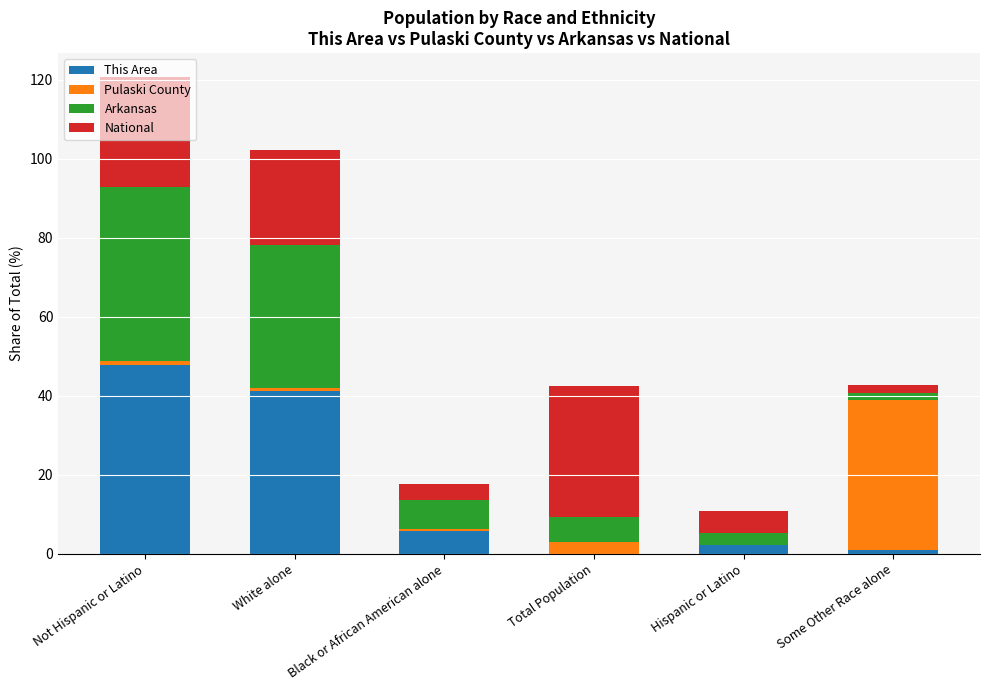

At which label does This Area reach its peak?

Not Hispanic or Latino